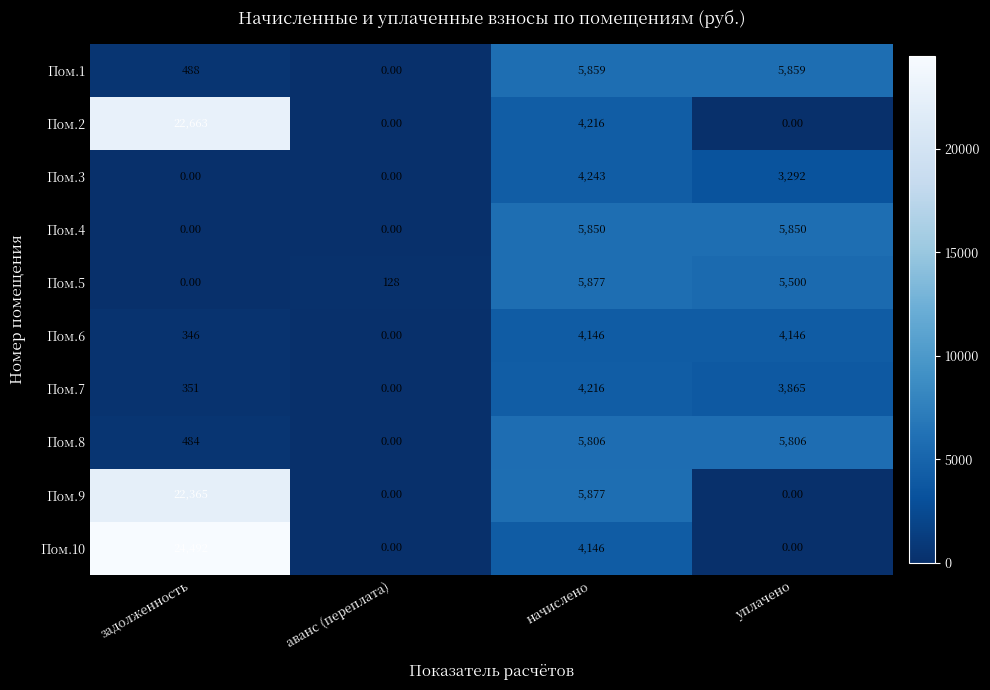

Which series changed the most between задолженность and начислено?

Пом.10